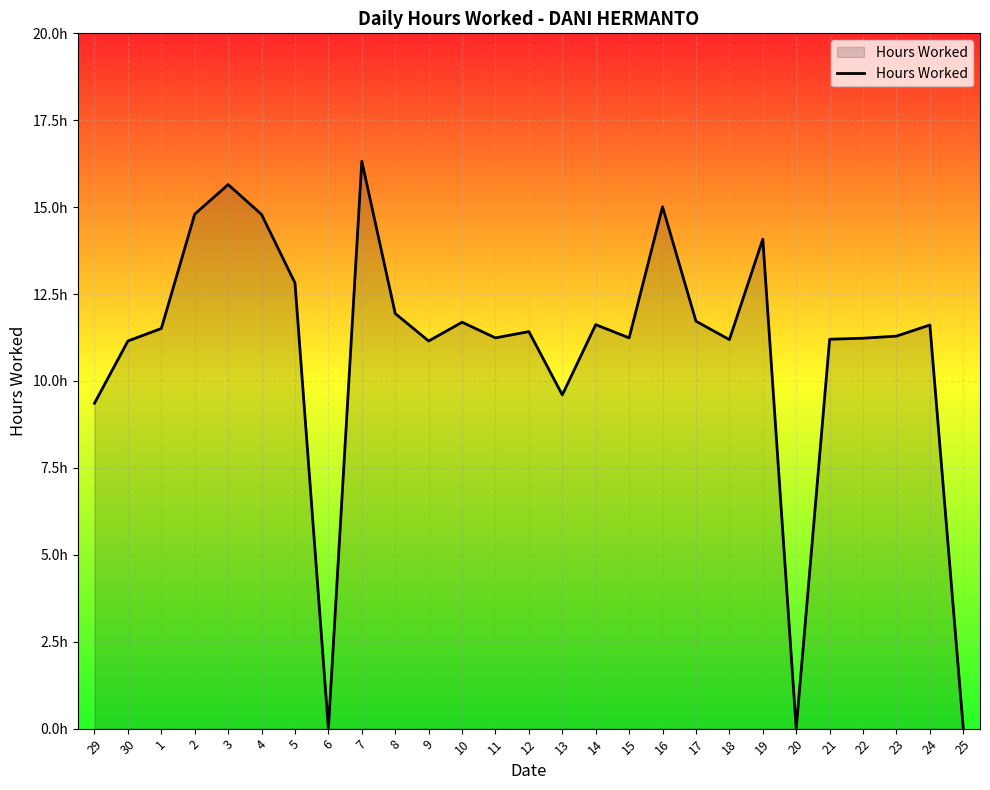

Which has a higher value, 15 or 16?

16